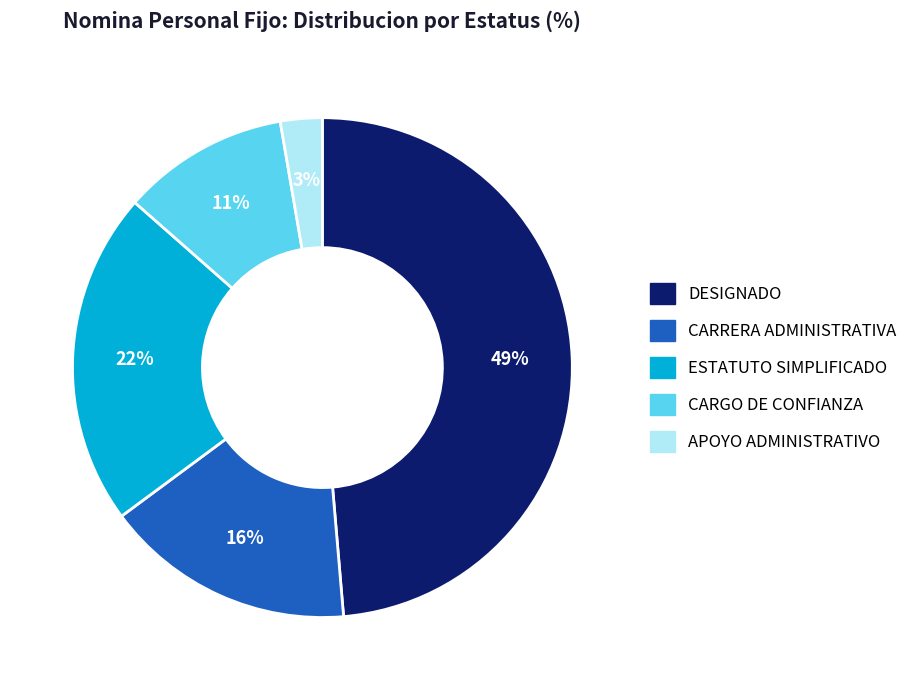

Which has a higher value, DESIGNADO or CARRERA ADMINISTRATIVA?

DESIGNADO